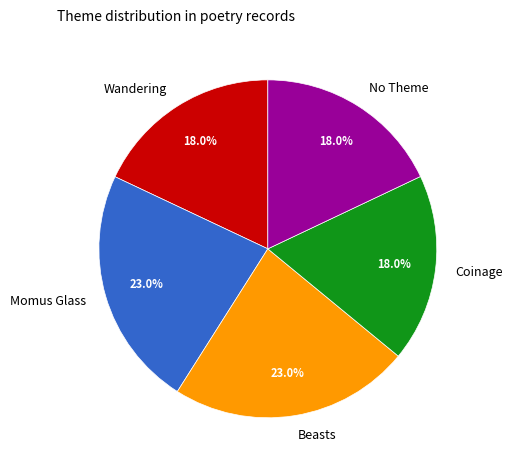

What is the ratio of the value at Wandering to the value at Momus Glass?

0.8